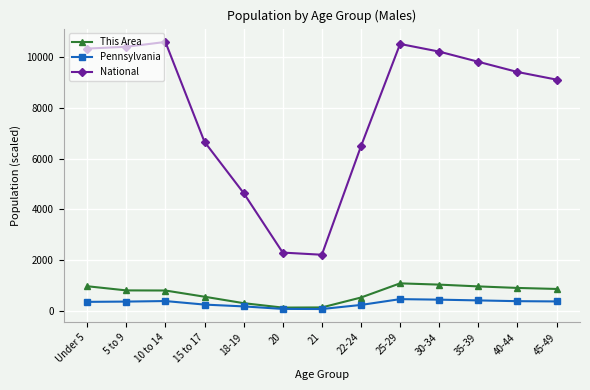

List the series in order of their peak value, highest first.

National, This Area, Pennsylvania